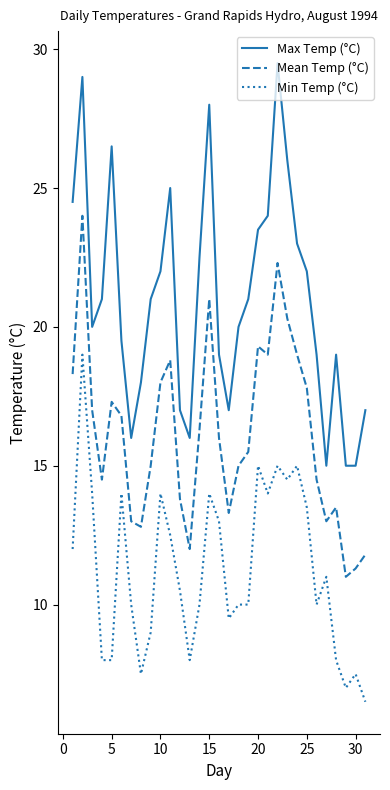

Which series has the largest total across all categories?

Max Temp (°C)